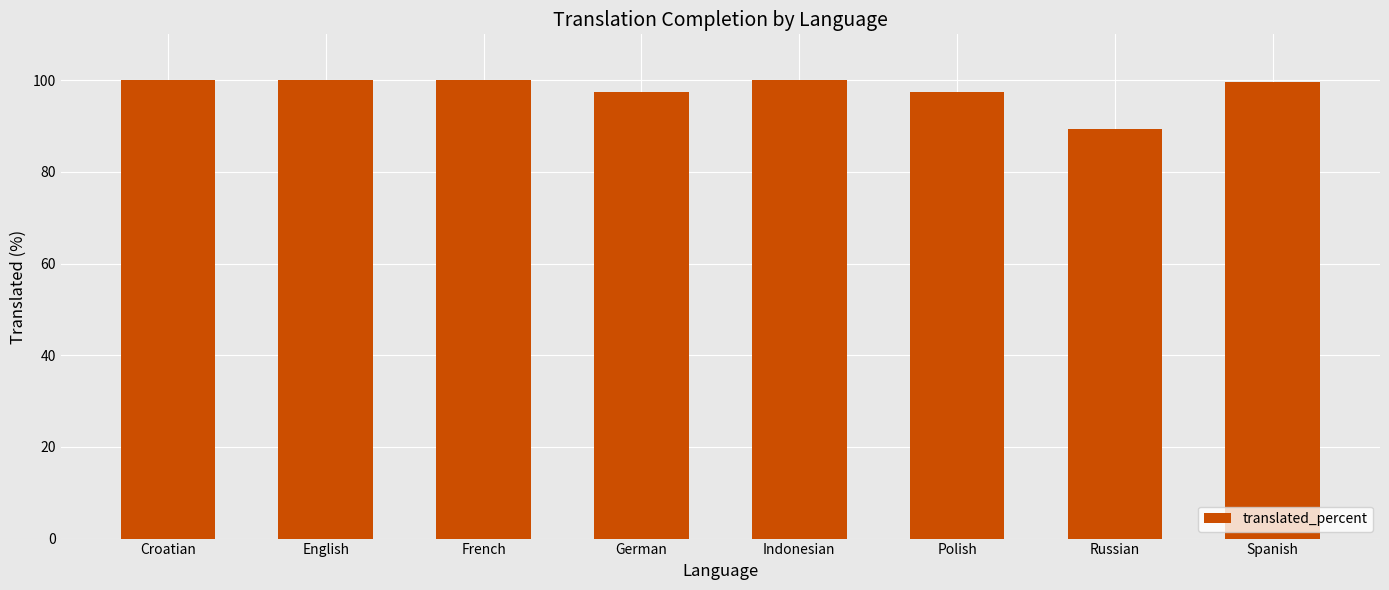

True or false: the data shows 53.9 at Croatian.

False